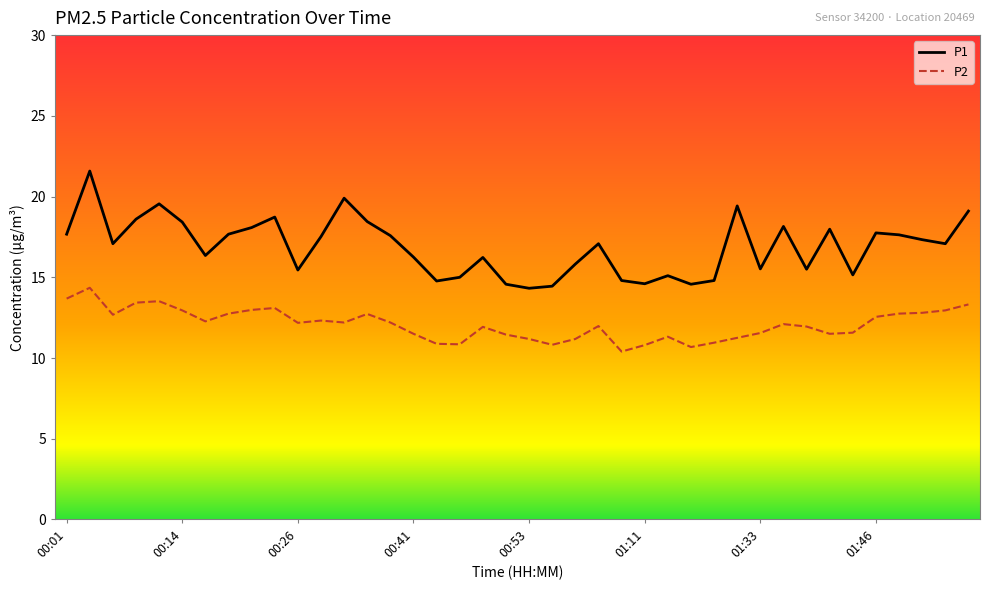

True or false: P2 and P1 cross at least once.

False